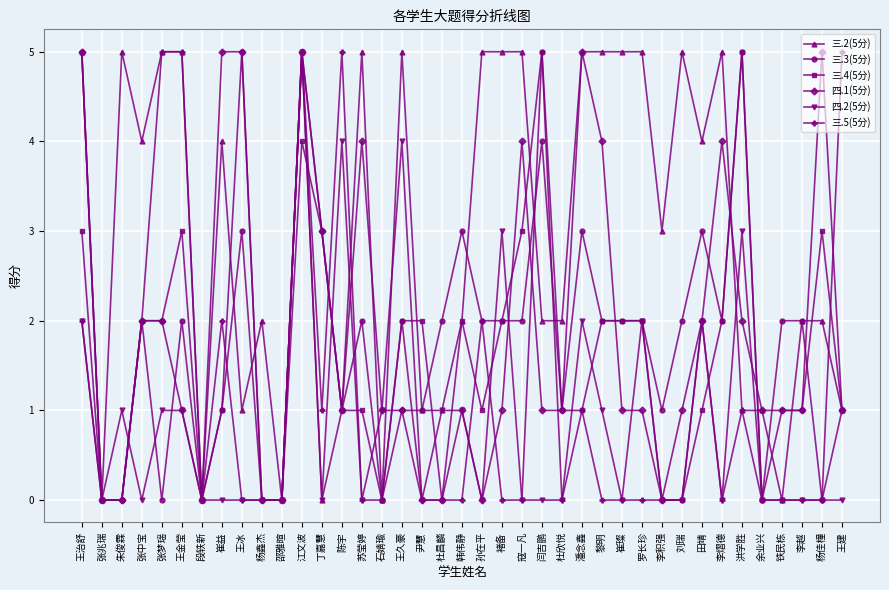

Between 杜昌麟 and 孙在平, which series saw the biggest shift?

三.2(5分)